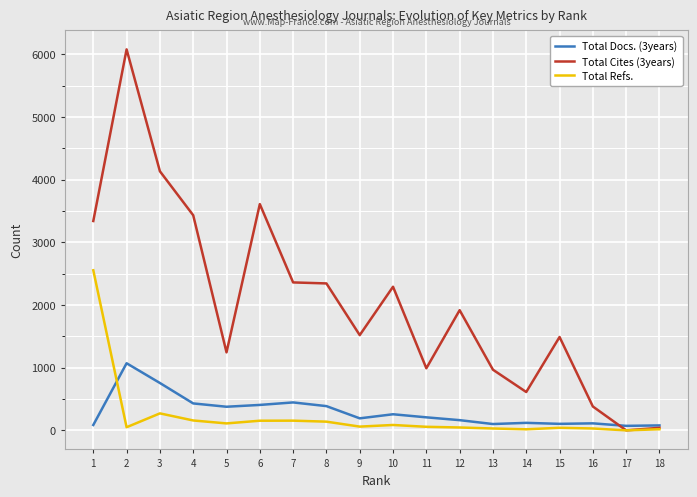

Rank the series at 4 from highest to lowest value.

Total Cites (3years), Total Docs. (3years), Total Refs.